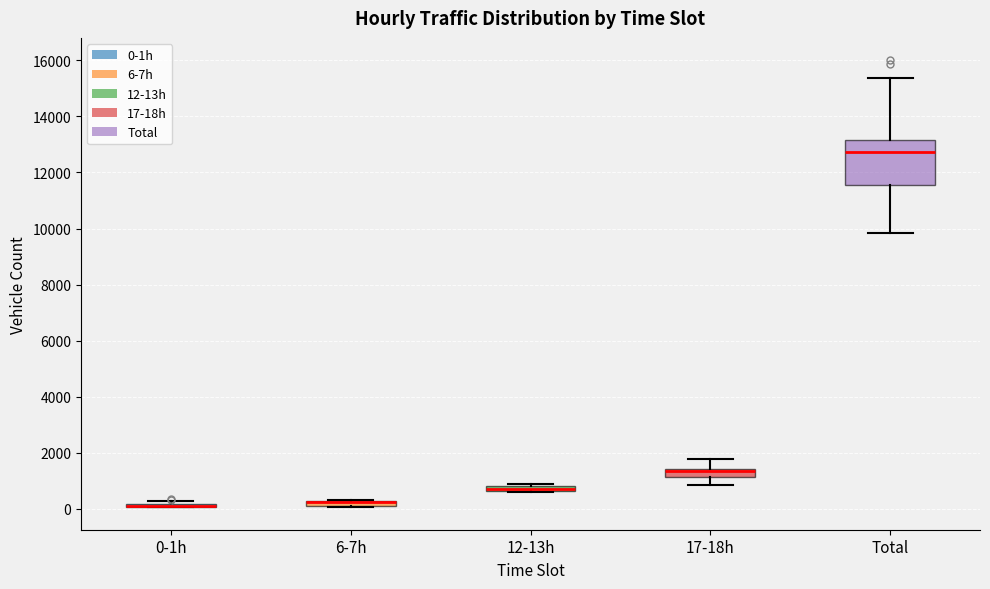

Which box is the tallest, from its lower edge to its upper edge?

Total